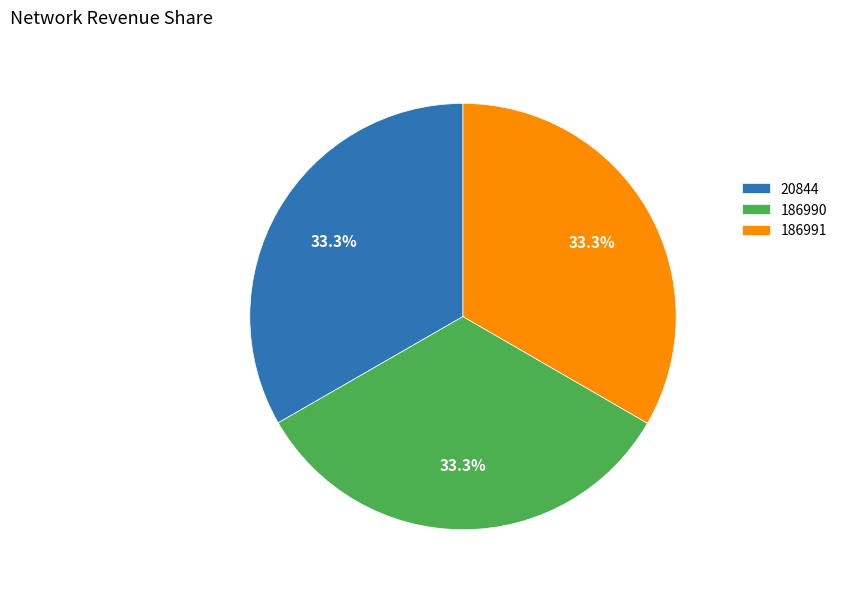

Do 186990 and 20844 together represent more than half of the pie?

Yes